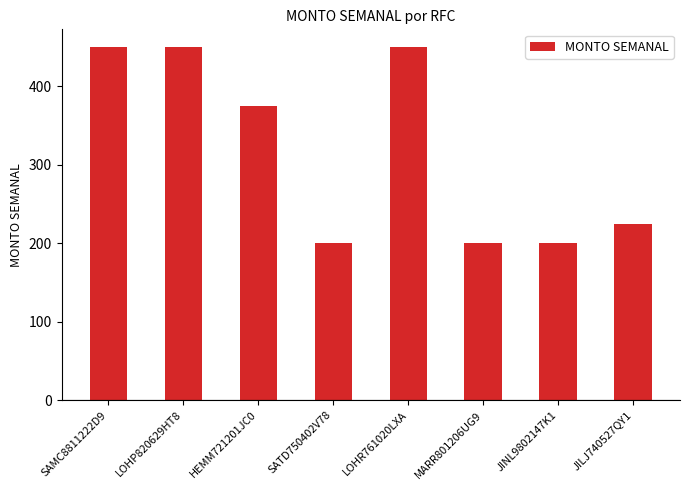

True or false: the data shows 450 at SAMC8811222D9.

True